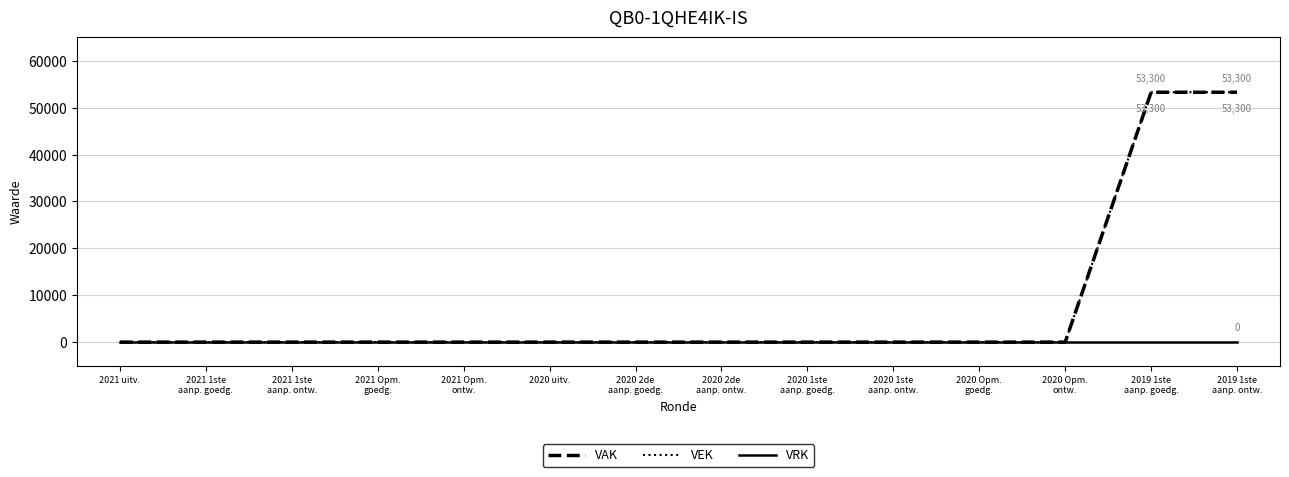

Does the chart display data point markers on the line(s)?

No